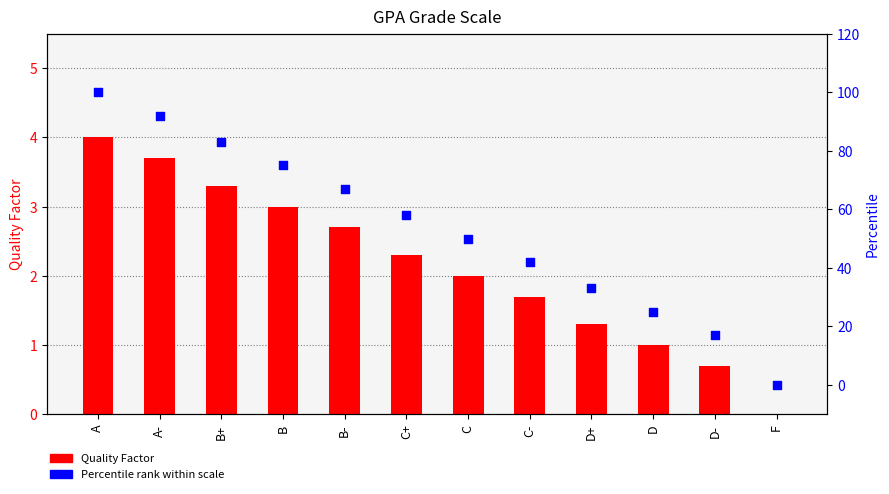

Which series has the largest Y range (max minus min)?

Percentile rank within scale